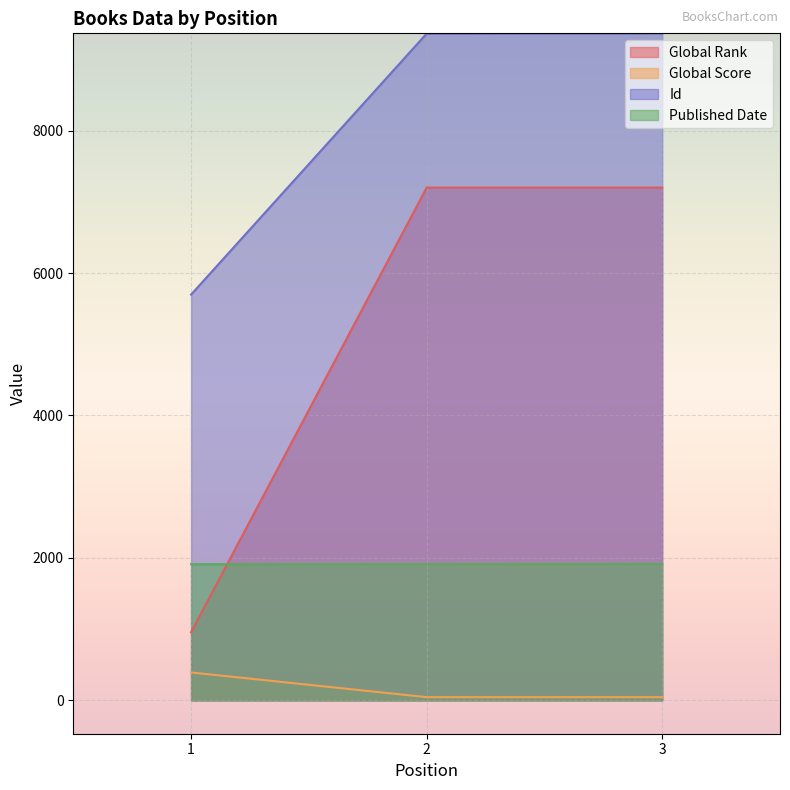

What is the value of the Published Date point at the 2nd from the left?

1914